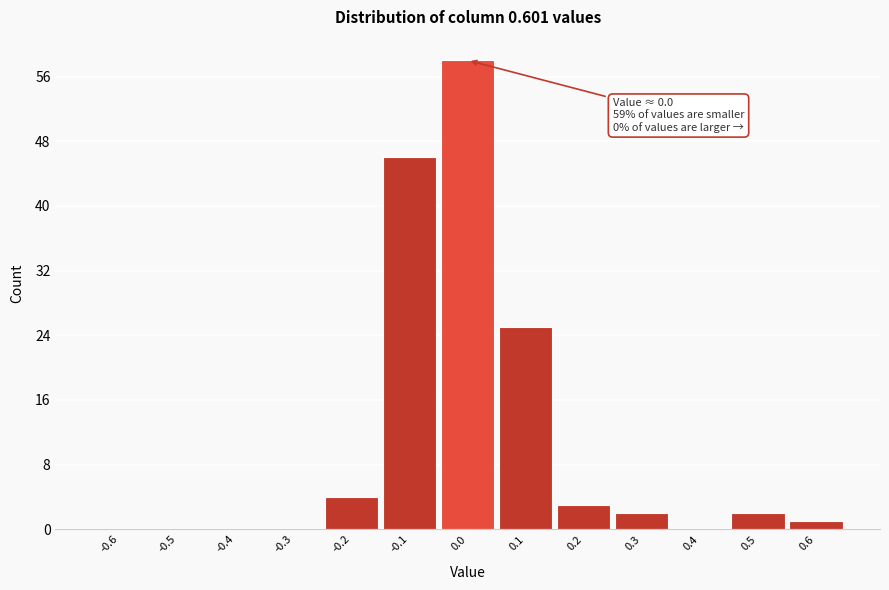

Reading left to right, extract all data points from this chart.

-0.6=0	-0.5=0	-0.4=0	-0.3=0	-0.2=4	-0.1=46	0.0=58	0.1=25	0.2=3	0.3=2	0.4=0	0.5=2	0.6=1